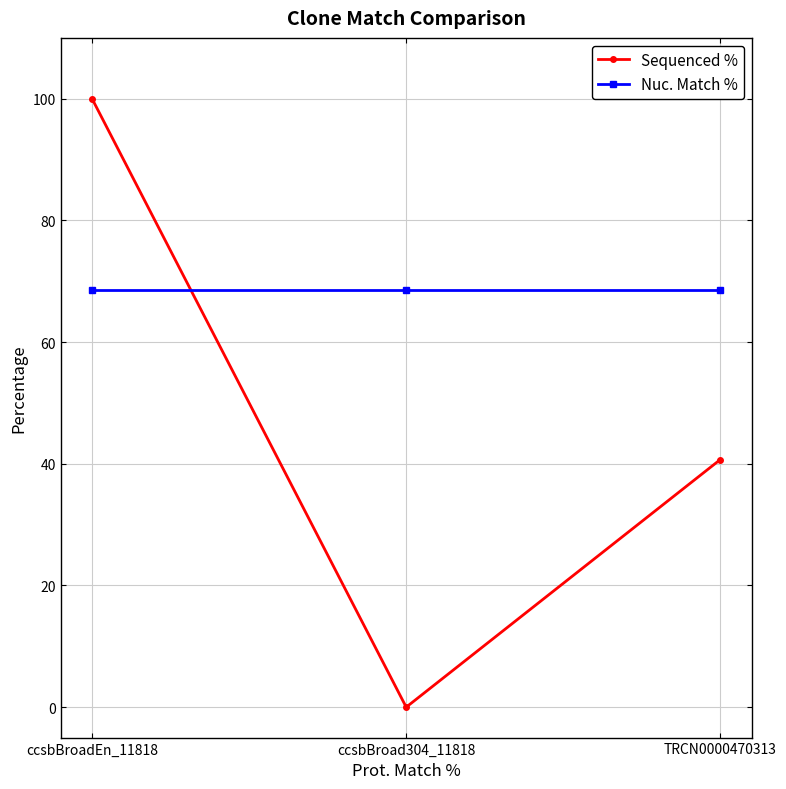

What are all the series names shown in the legend?

Sequenced %, Nuc. Match %